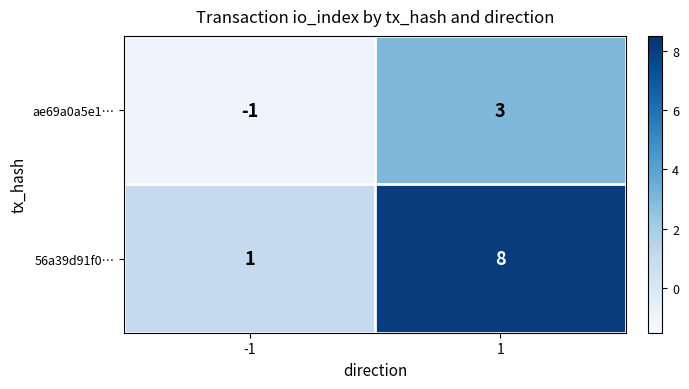

Reading right to left, what are all the values shown in this chart?

ae69a0a5e1…: 1=3	-1=-1
56a39d91f0…: 1=8	-1=1